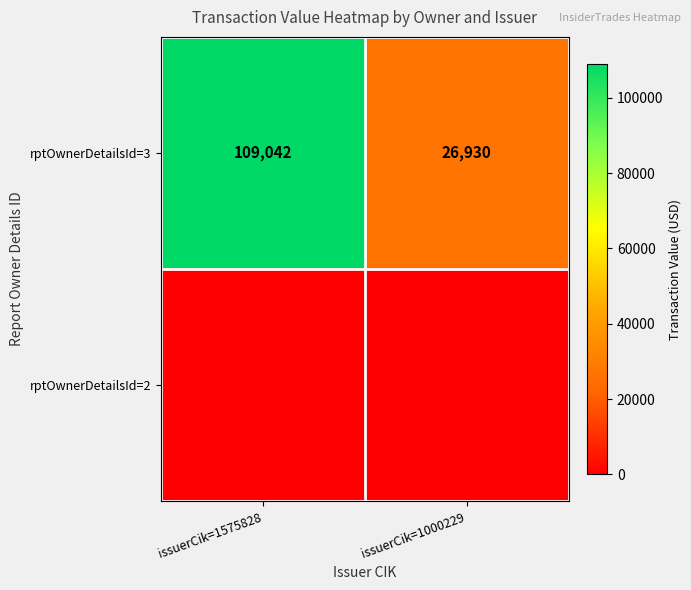

At which category is the sum across all series the highest?

issuerCik=1575828